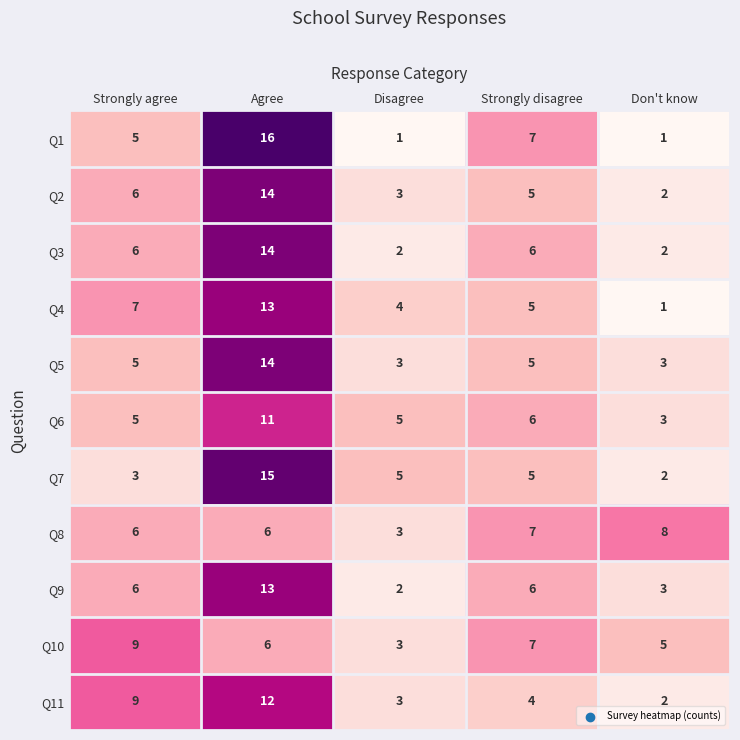

The Q1 series shows 16 at Agree. True or false?

True